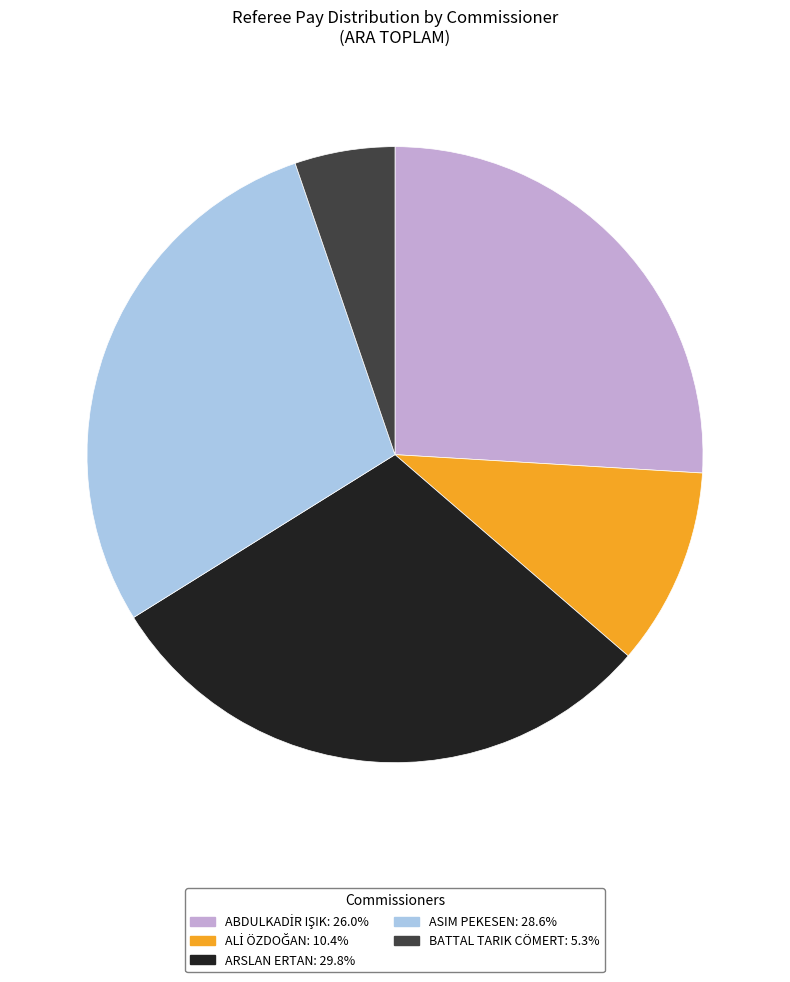

Approximately how many times larger is the value at ARSLAN ERTAN: 29.8% compared to ASIM PEKESEN: 28.6%?

1.0